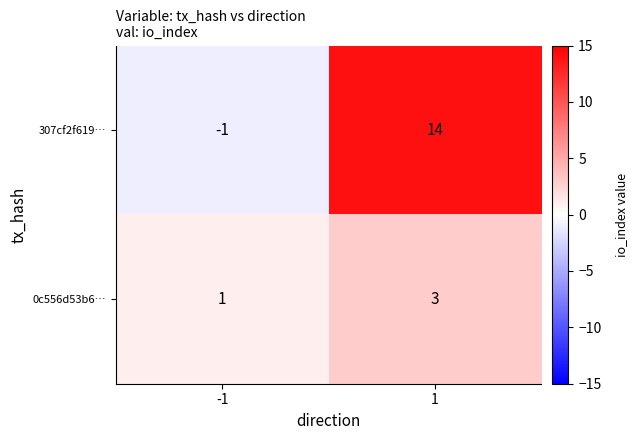

At how many categories does at least one series exceed 0?

2